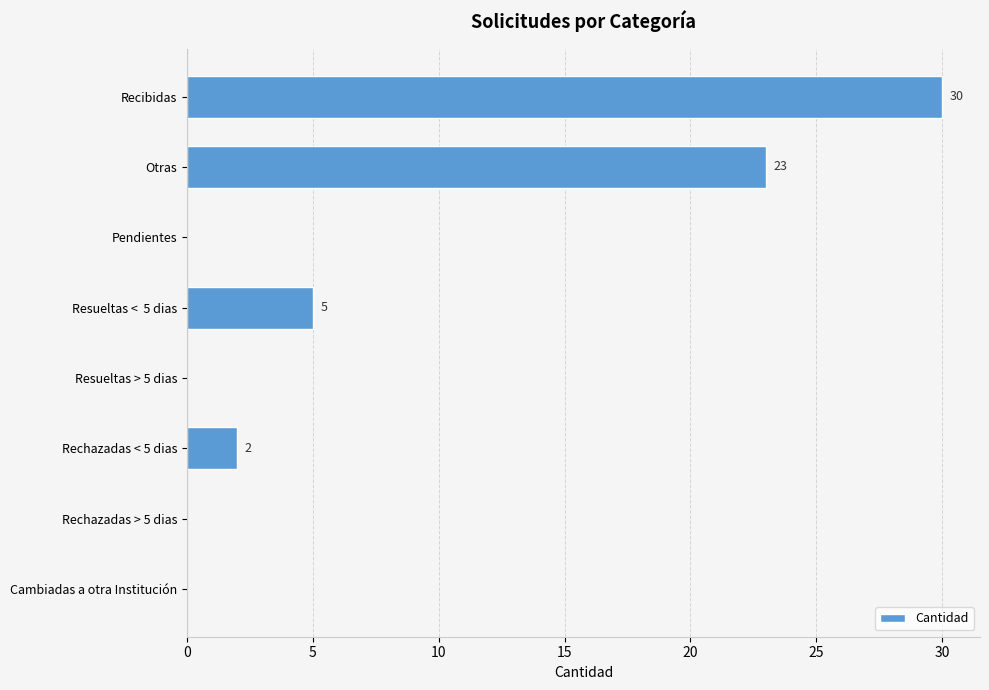

Where is the data nearest to the value 15?

Otras